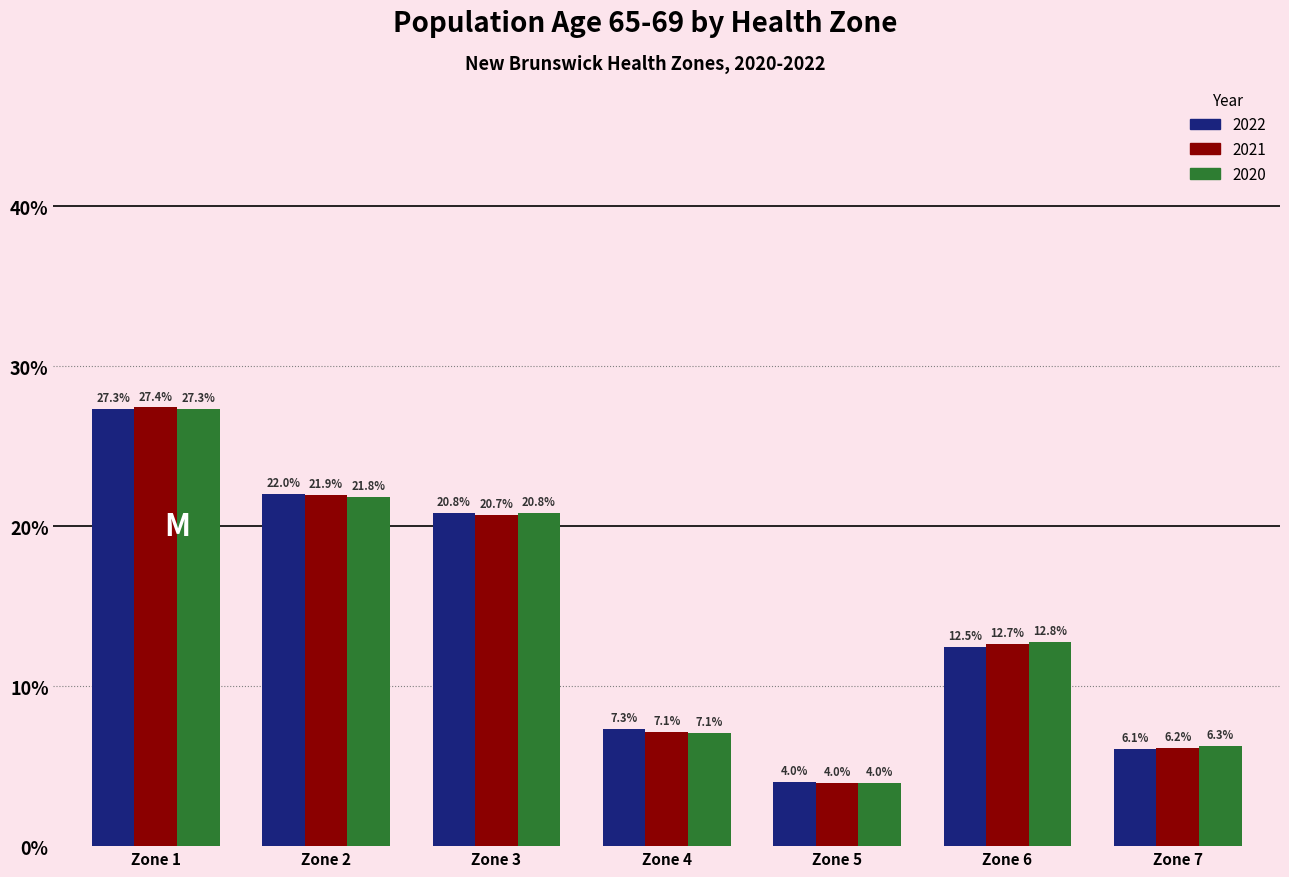

Reading left to right, list all the values displayed in this chart.

2022: 27.3	22.0	20.8	7.3	4.0	12.5	6.1
2021: 27.4	21.9	20.7	7.1	4.0	12.7	6.2
2020: 27.3	21.8	20.8	7.1	4.0	12.8	6.3